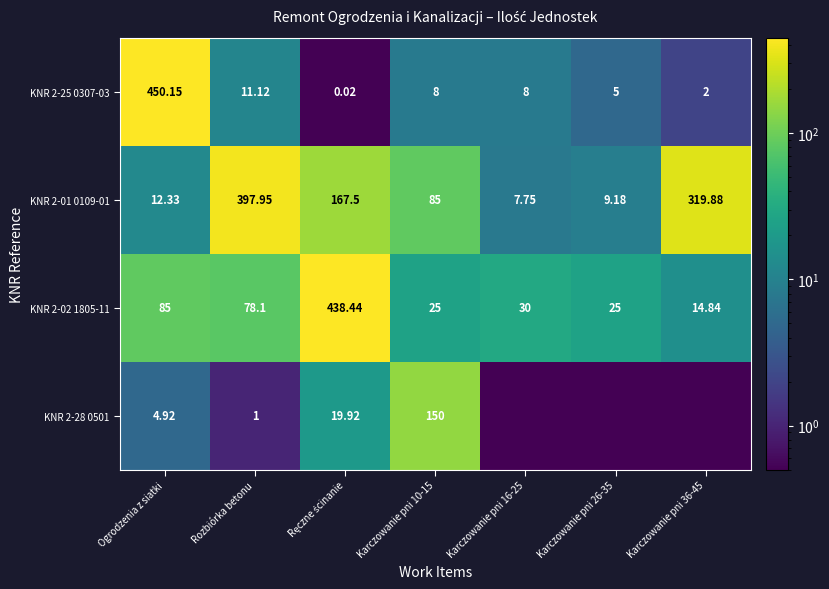

Where is KNR 2-02 1805-11 nearest to the value 226?

Ogrodzenia z siatki